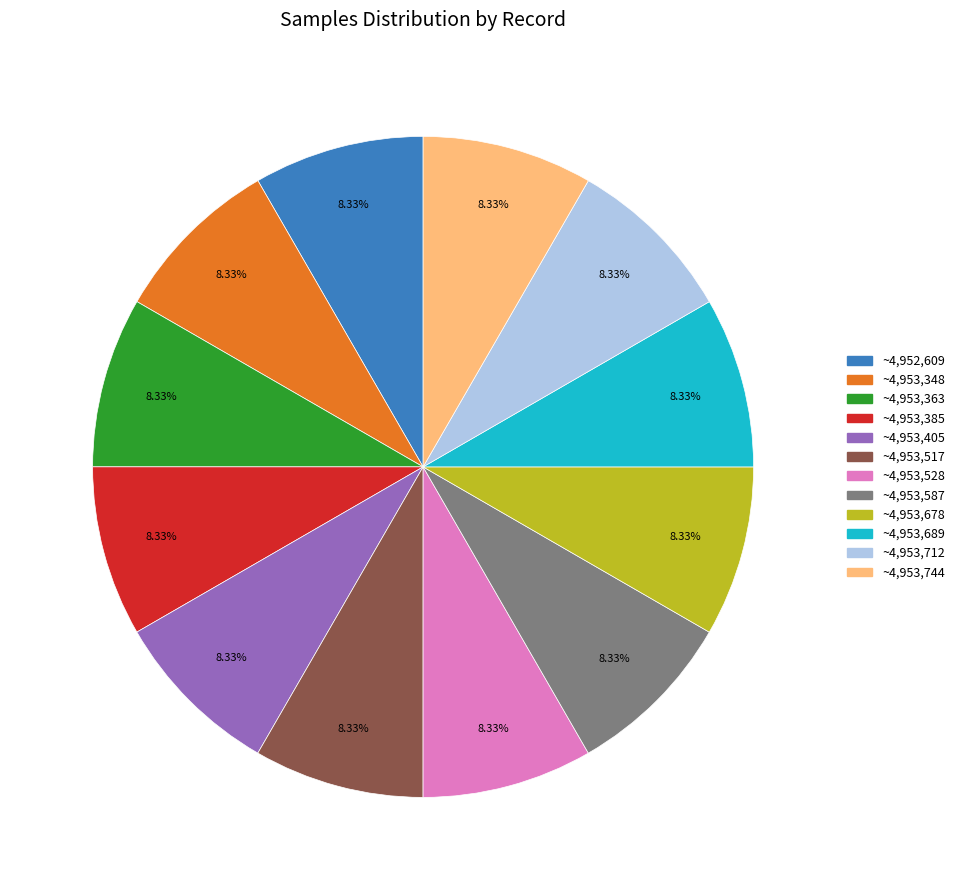

Is there any slice that represents more than half of the pie?

No